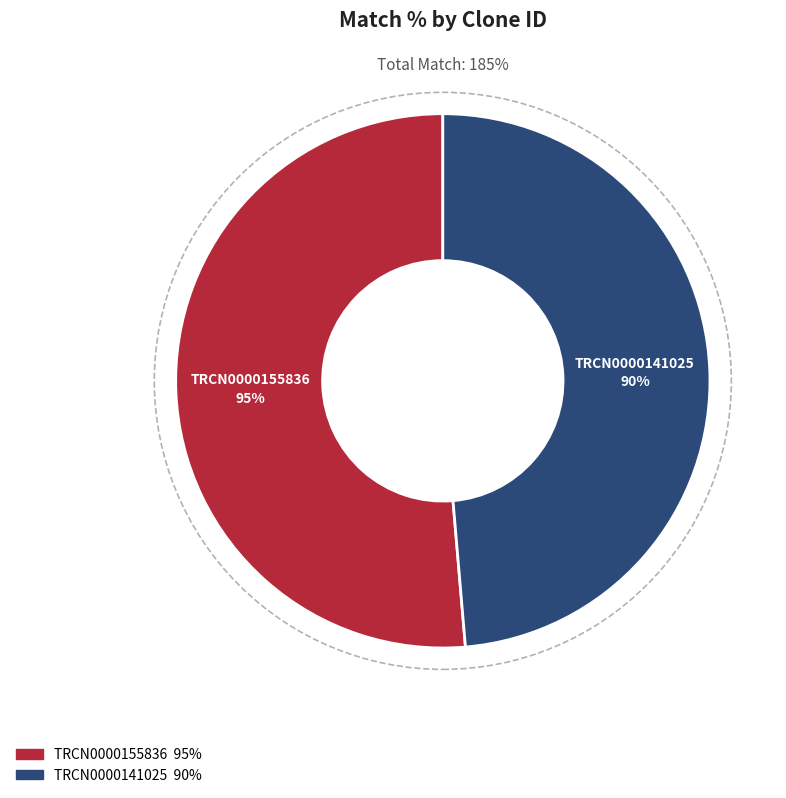

What is the majority slice?

TRCN0000155836